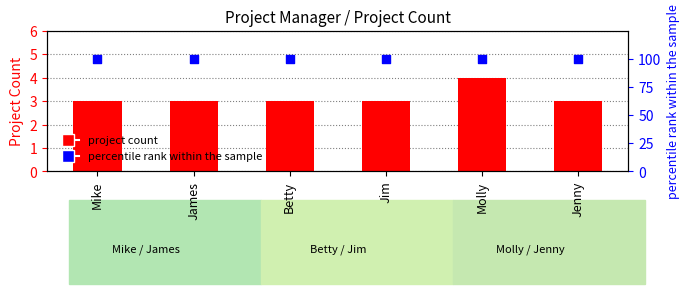

What is the total value across all series at Jenny?

103